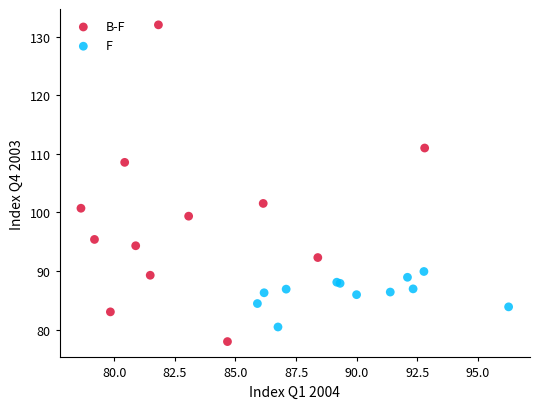

Which series contains the highest Y value?

B-F